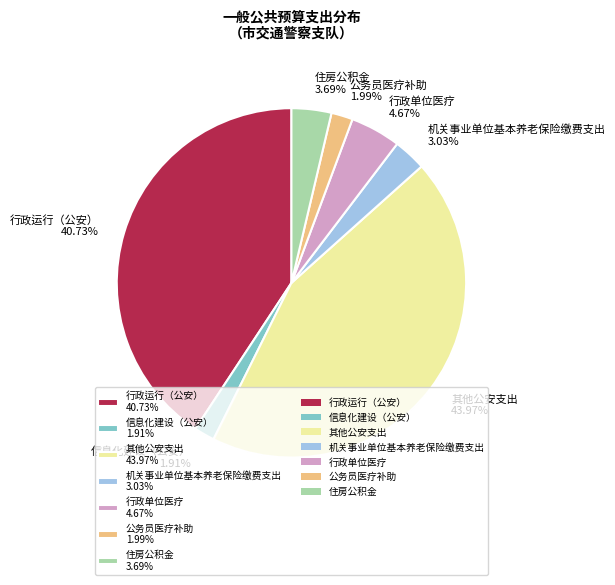

What is the largest slice in the pie chart?

其他公安支出